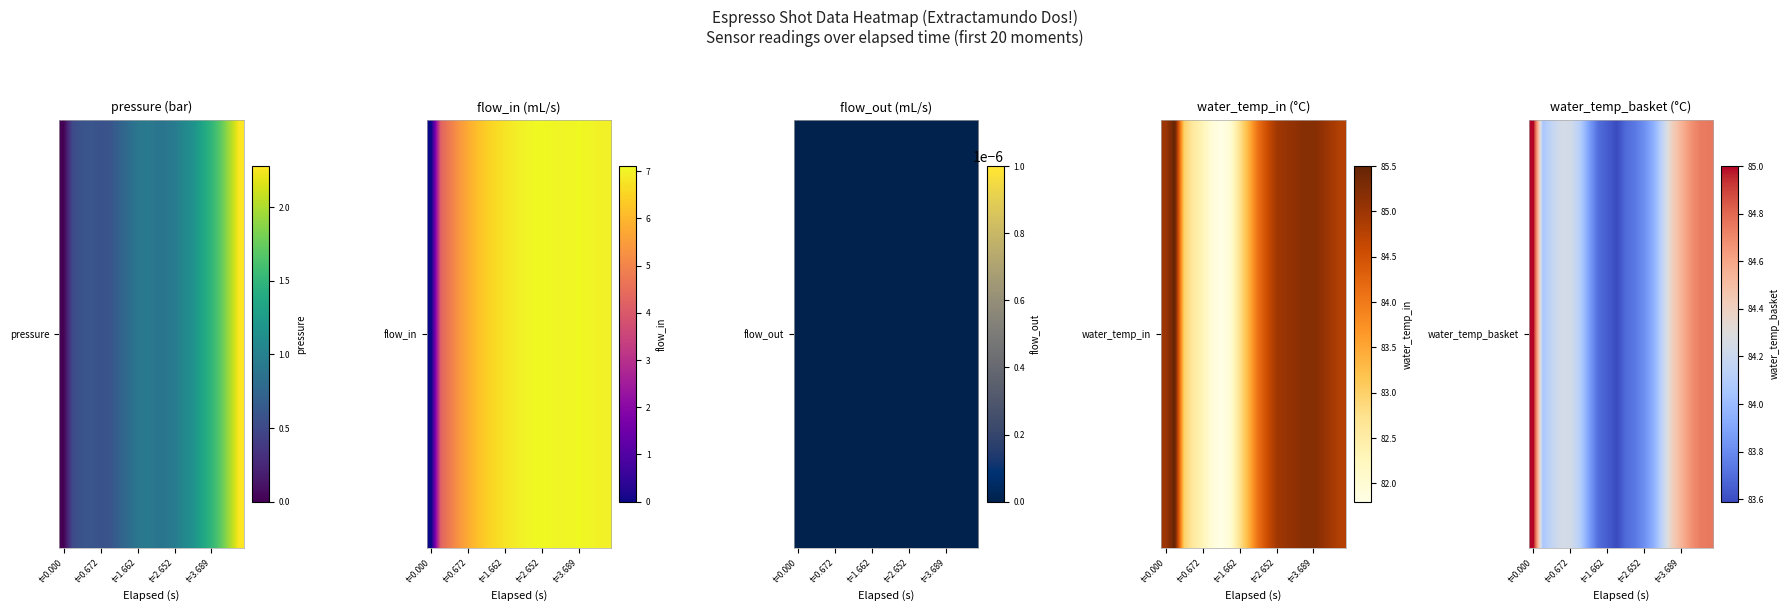

Reading right to left, extract all data points from this chart.

84.8	84.7	84.7	84.5	84.4	84.2	84.0	83.8	83.7	83.7	83.6	83.7	83.7	83.9	84.1	84.2	84.2	84.2	84.1	85.0